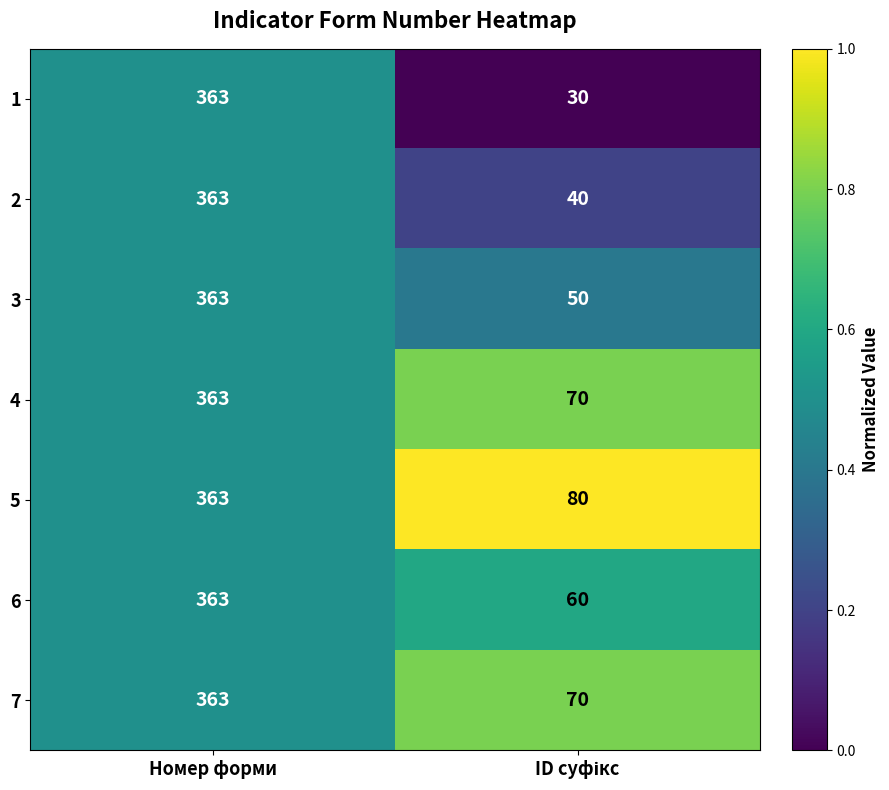

Is it true that 3 equals 363 at Номер форми?

True